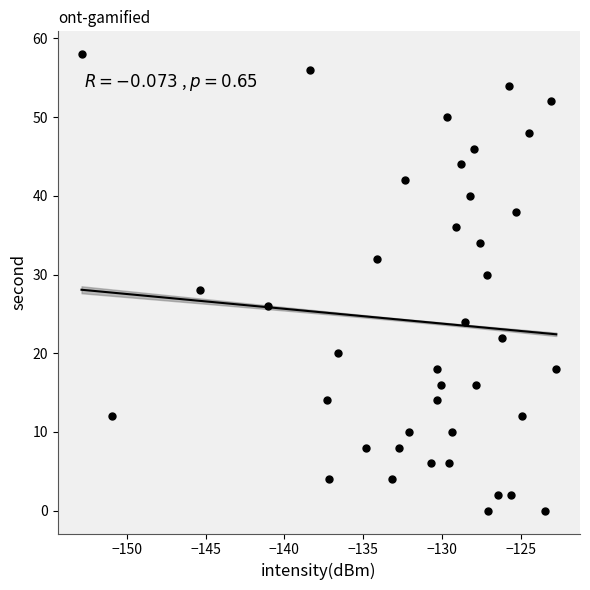

What is the range of Y values (max minus min)?

58